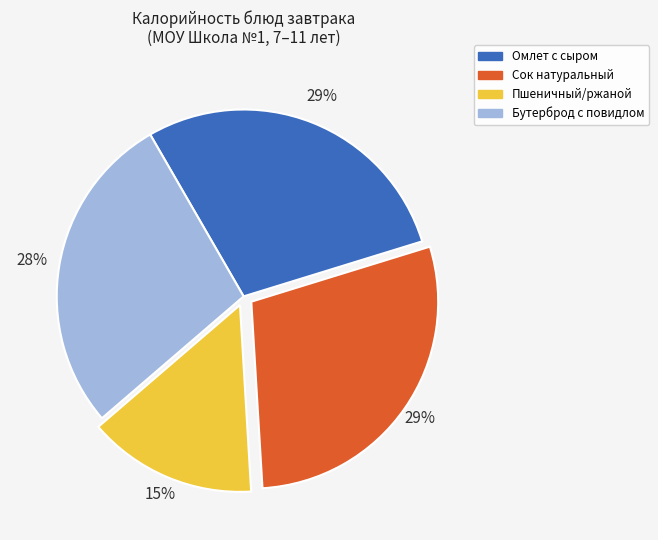

Does Бутерброд с повидлом account for over 50% of the chart?

No